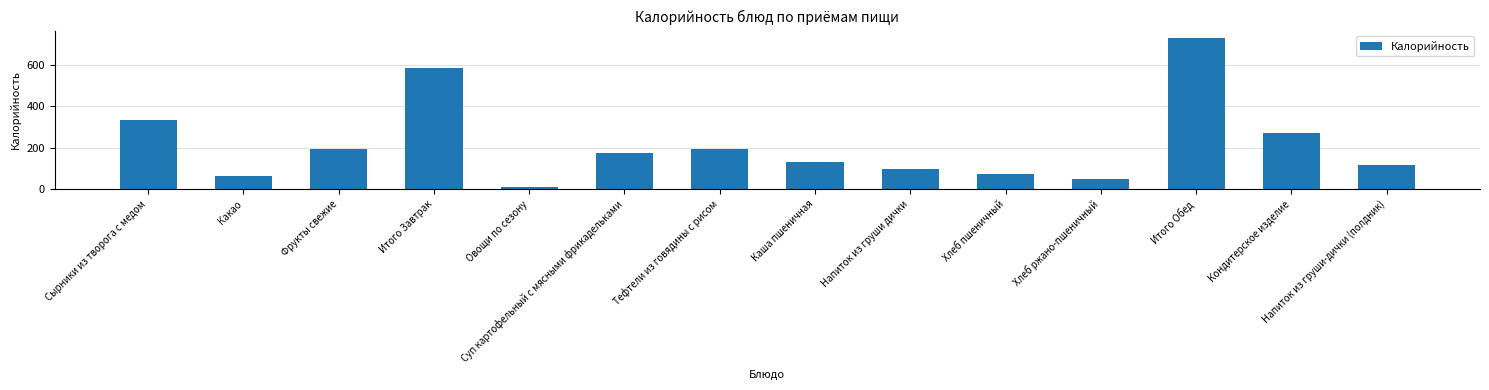

Are the bars horizontal?

No